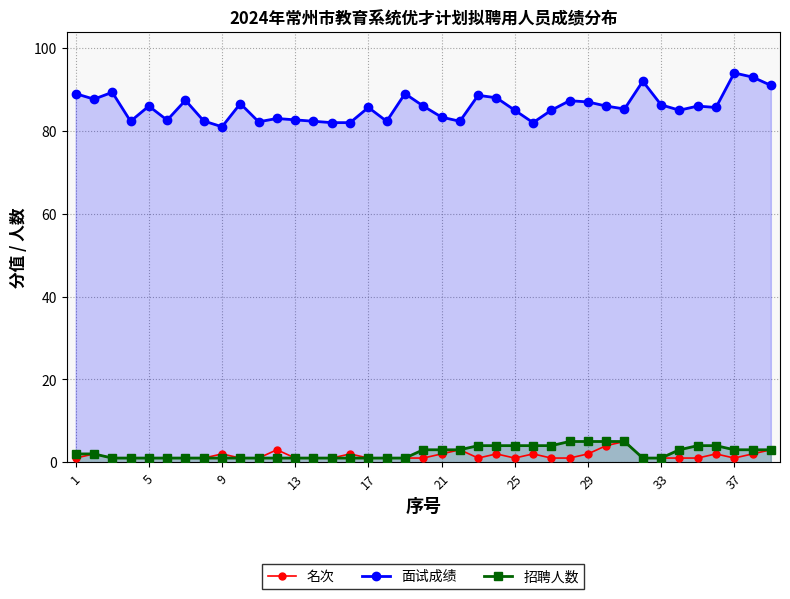

True or false: 名次 and 面试成绩 cross at least once.

False